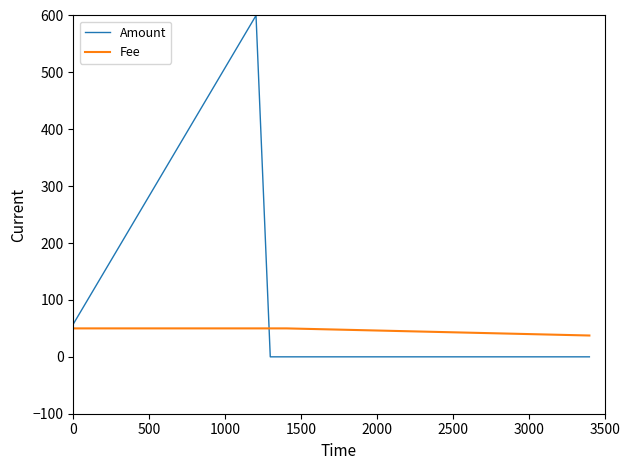

True or false: Amount and Fee intersect in this chart.

True